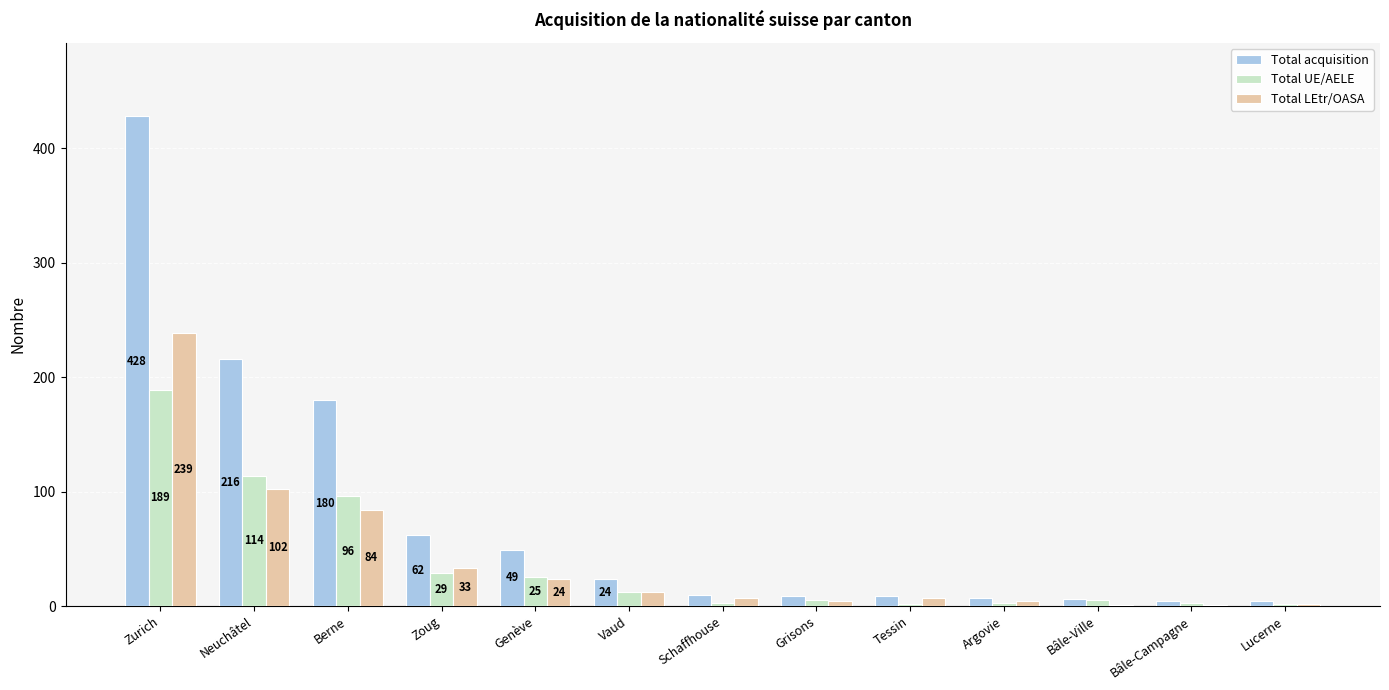

Which series changed the most between Zoug and Bâle-Campagne?

Total acquisition